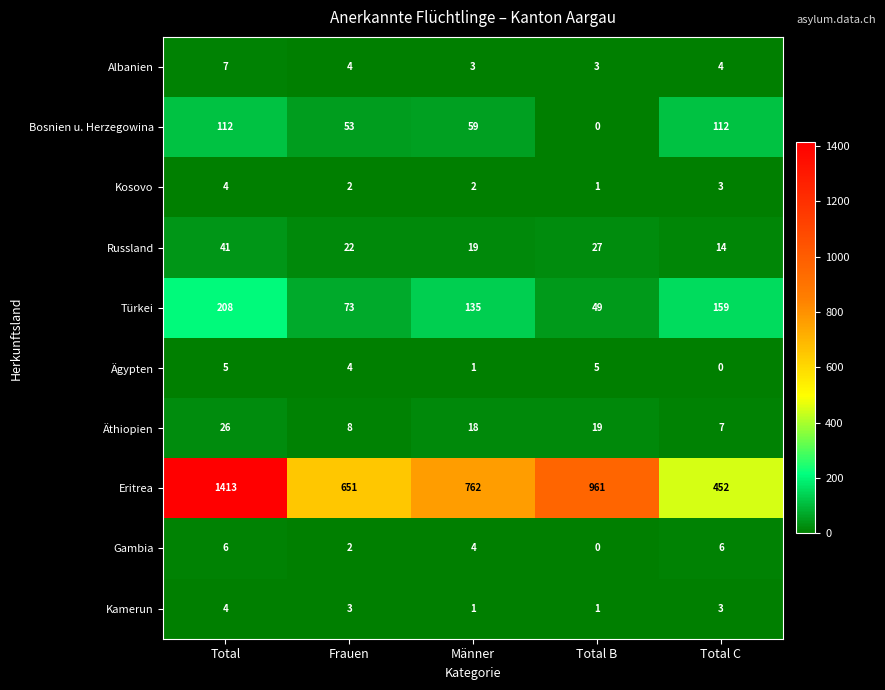

At which label does Albanien first exceed 4?

Total